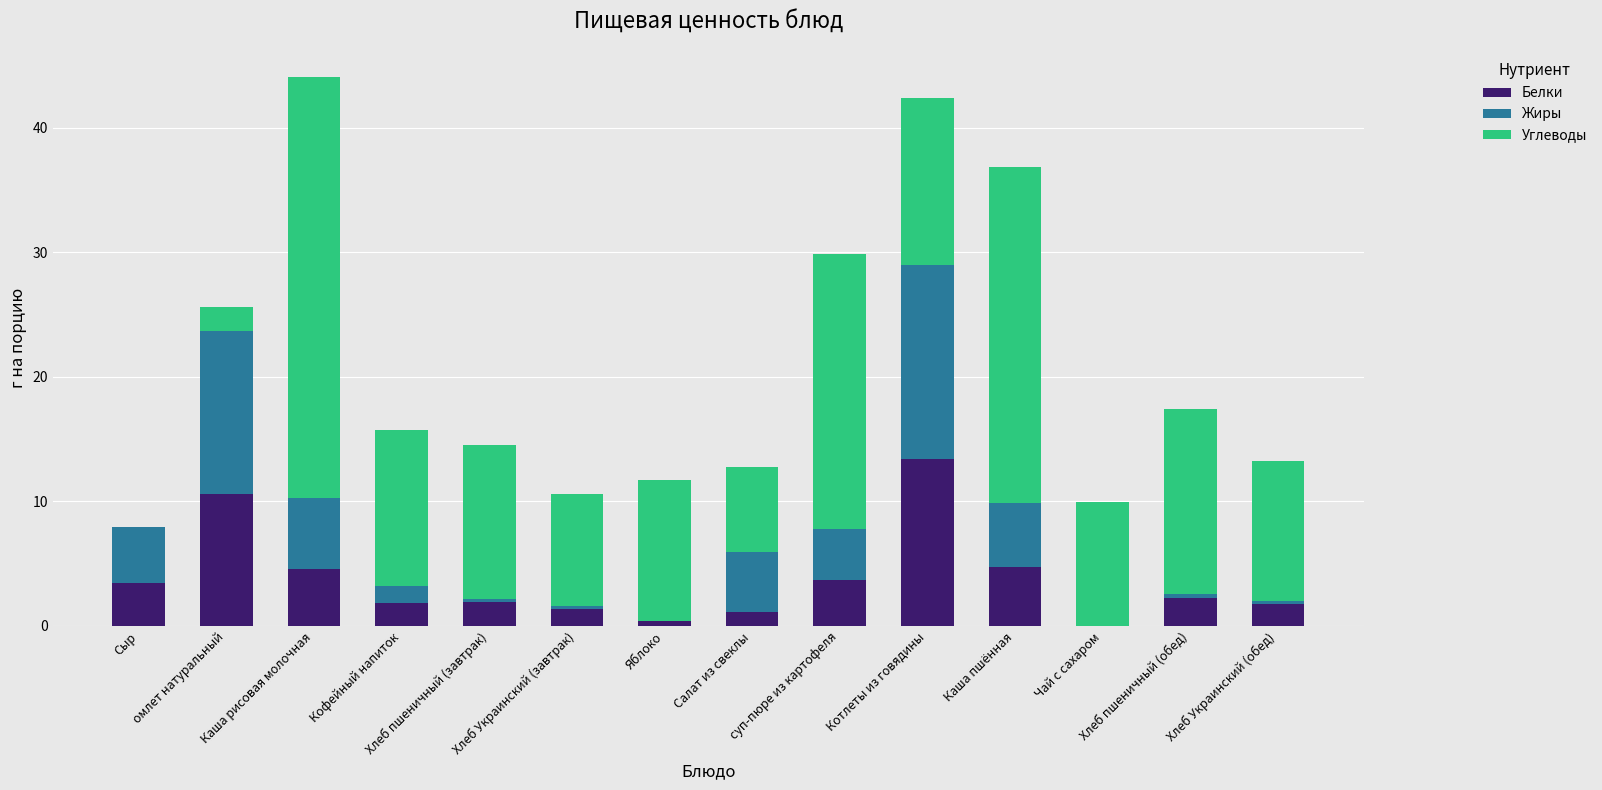

What is the sum of all Белки values?

51.2